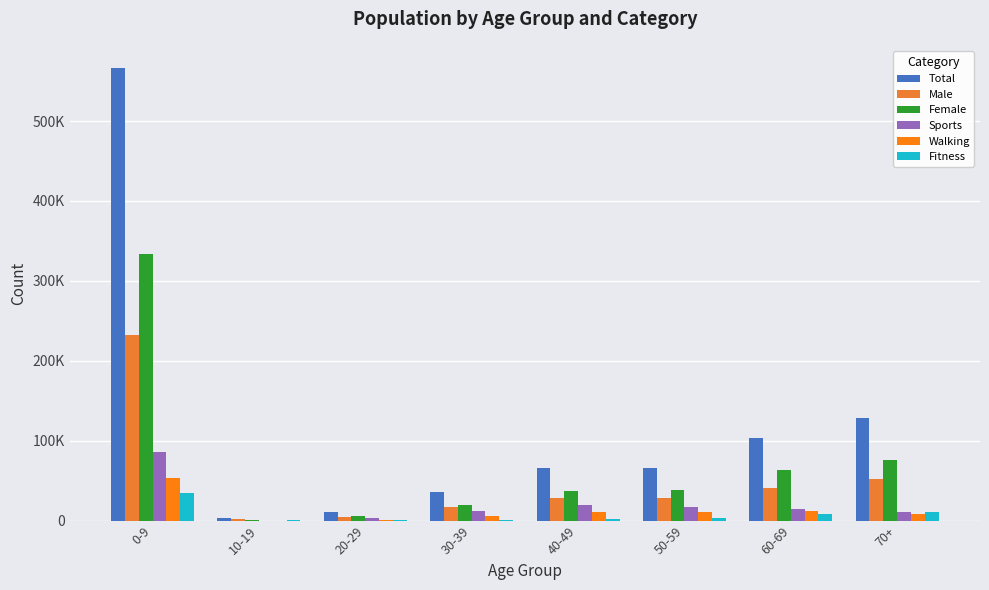

Are the bars horizontal?

No